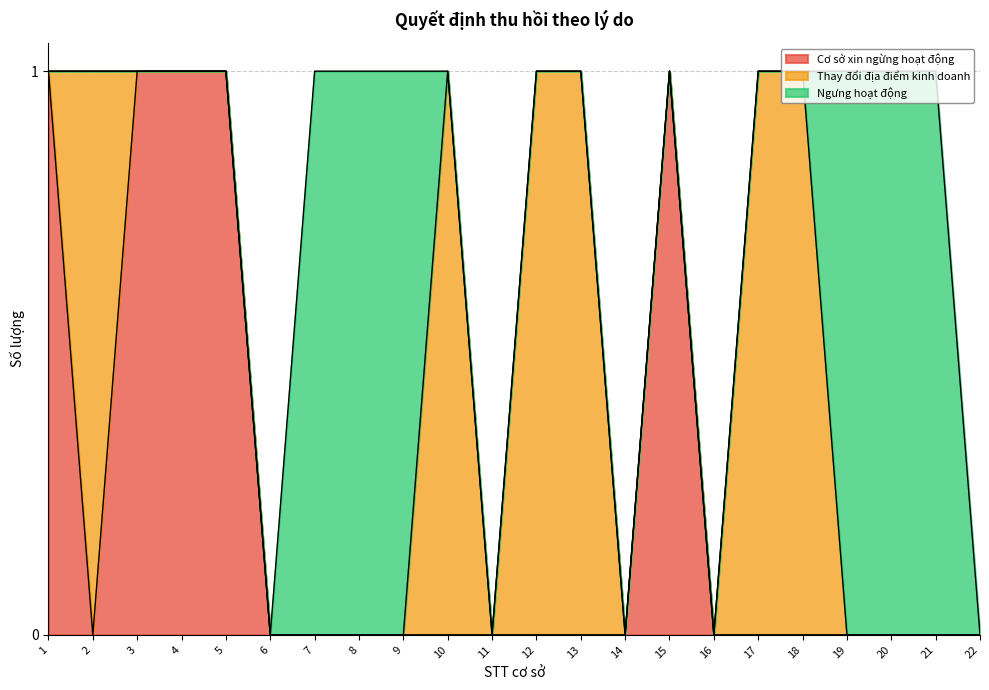

Reading left to right, transcribe all the data shown in this chart.

Cơ sở xin ngừng hoạt động: 1=1	2=0	3=1	4=1	5=1	6=0	7=0	8=0	9=0	10=0	11=0	12=0	13=0	14=0	15=1	16=0	17=0	18=0	19=0	20=0	21=0	22=0
Thay đổi địa điểm kinh doanh: 1=0	2=1	3=0	4=0	5=0	6=0	7=0	8=0	9=0	10=1	11=0	12=1	13=1	14=0	15=0	16=0	17=1	18=1	19=0	20=0	21=0	22=0
Ngưng hoạt động: 1=0	2=0	3=0	4=0	5=0	6=0	7=1	8=1	9=1	10=0	11=0	12=0	13=0	14=0	15=0	16=0	17=0	18=0	19=1	20=1	21=1	22=0